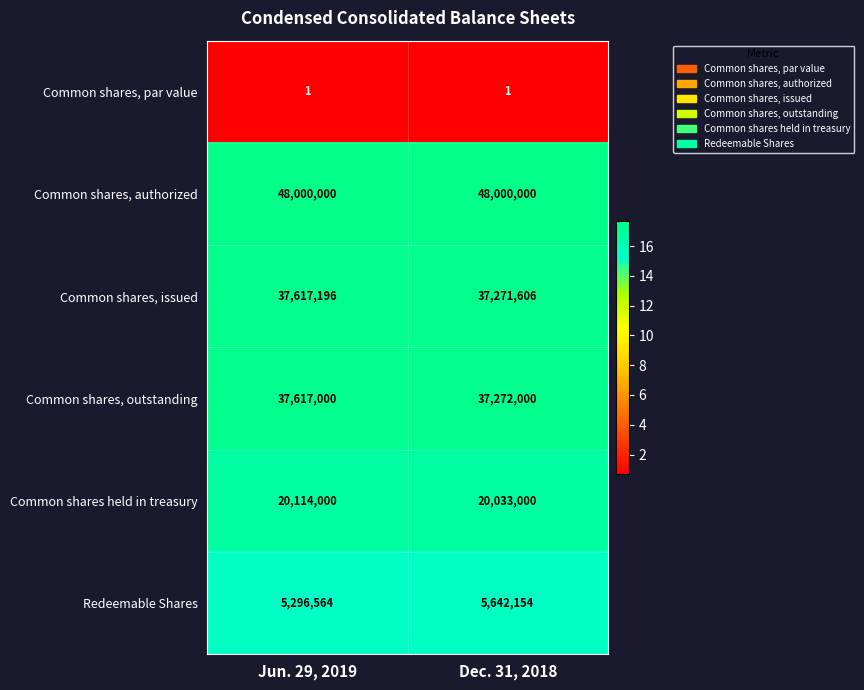

Reading left to right, transcribe all the data shown in this chart.

Common shares, par value: Jun. 29, 2019=1	Dec. 31, 2018=1
Common shares, authorized: Jun. 29, 2019=48000000	Dec. 31, 2018=48000000
Common shares, issued: Jun. 29, 2019=37617196	Dec. 31, 2018=37271606
Common shares, outstanding: Jun. 29, 2019=37617000	Dec. 31, 2018=37272000
Common shares held in treasury: Jun. 29, 2019=20114000	Dec. 31, 2018=20033000
Redeemable Shares: Jun. 29, 2019=5296564	Dec. 31, 2018=5642154